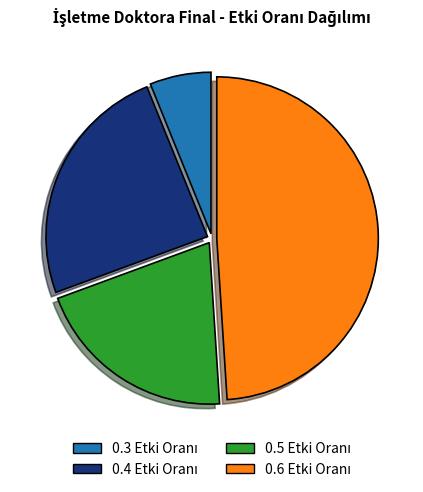

Does any single category account for the majority?

No